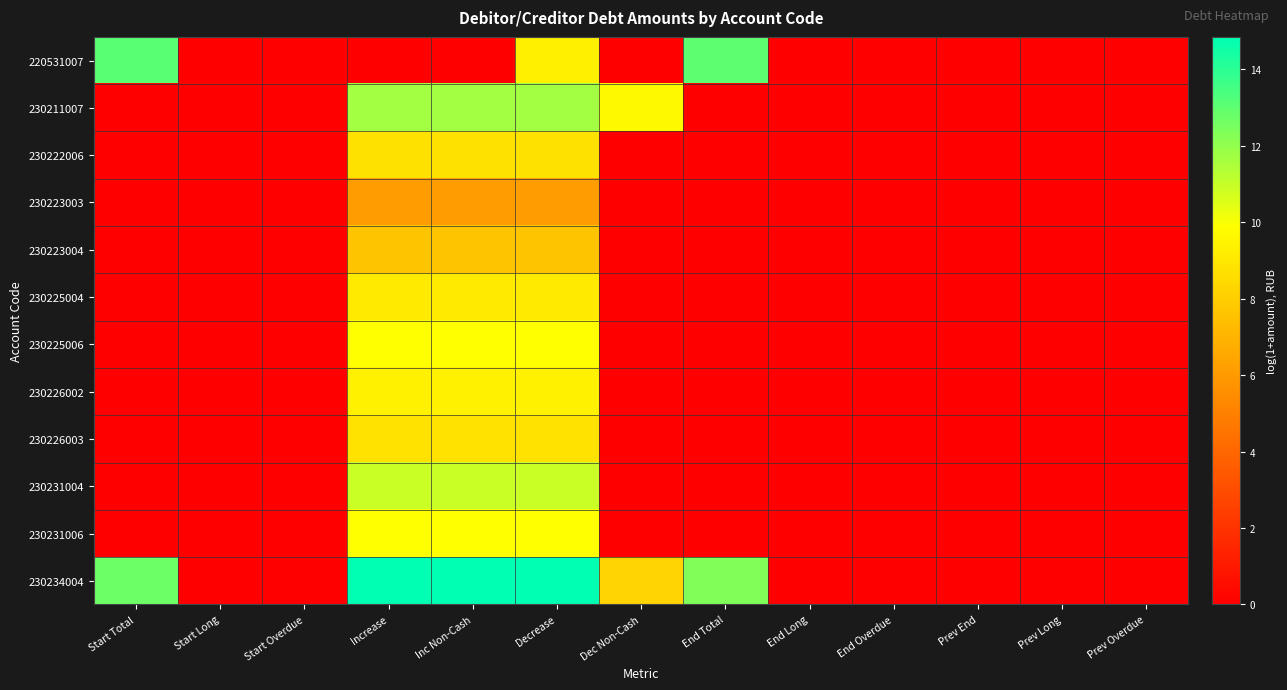

Which label corresponds to the largest value in the chart?

Decrease